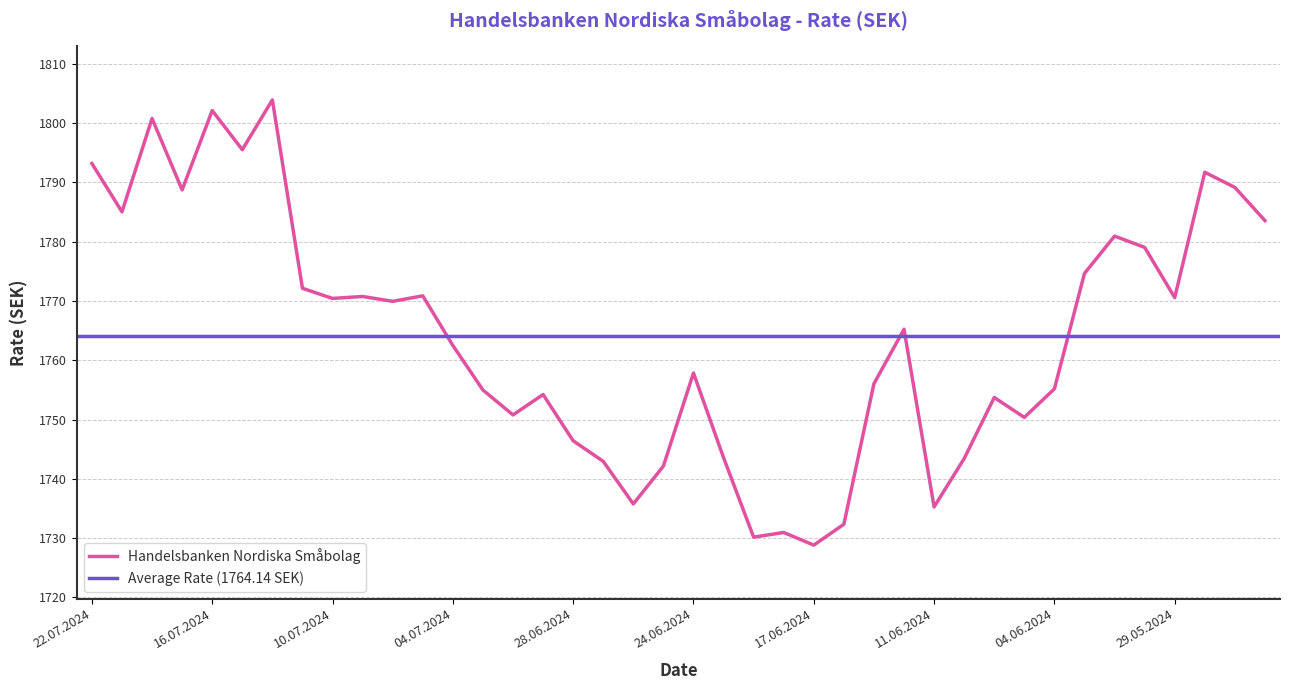

What is the change in value from 12.07.2024 to 17.06.2024?

-75.1